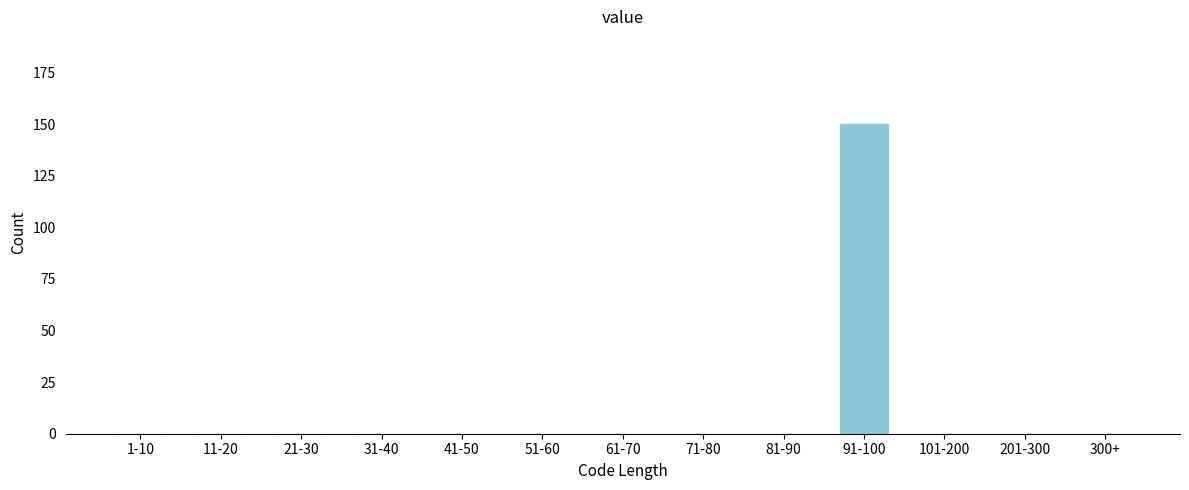

Reading left to right, transcribe all the data shown in this chart.

1-10=0	11-20=0	21-30=0	31-40=0	41-50=0	51-60=0	61-70=0	71-80=0	81-90=0	91-100=150	101-200=0	201-300=0	300+=0